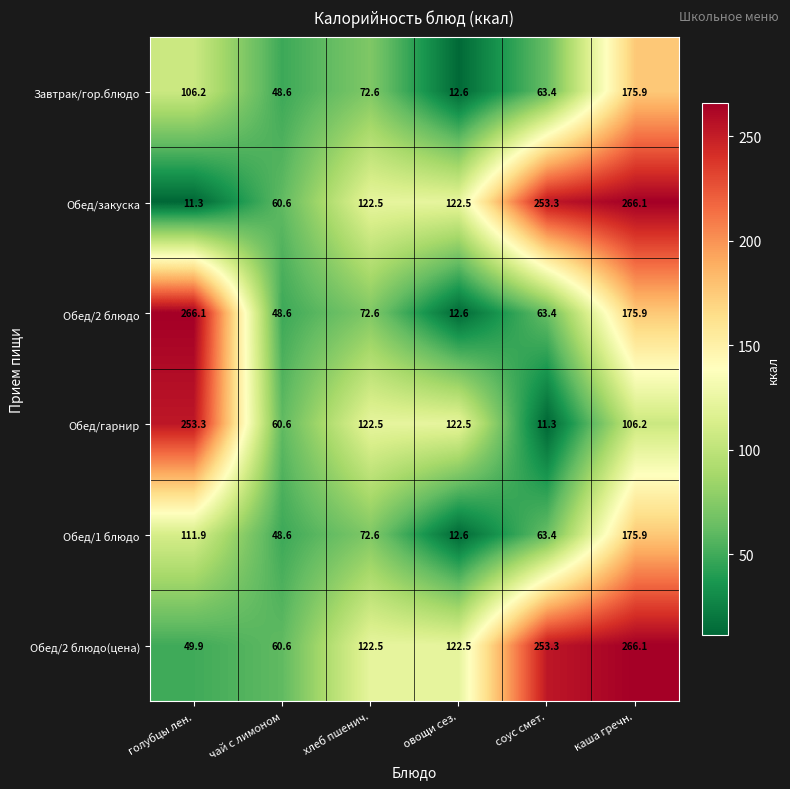

True or false: Обед/2 блюдо(цена) has a value of 32.8 at чай с лимоном.

False